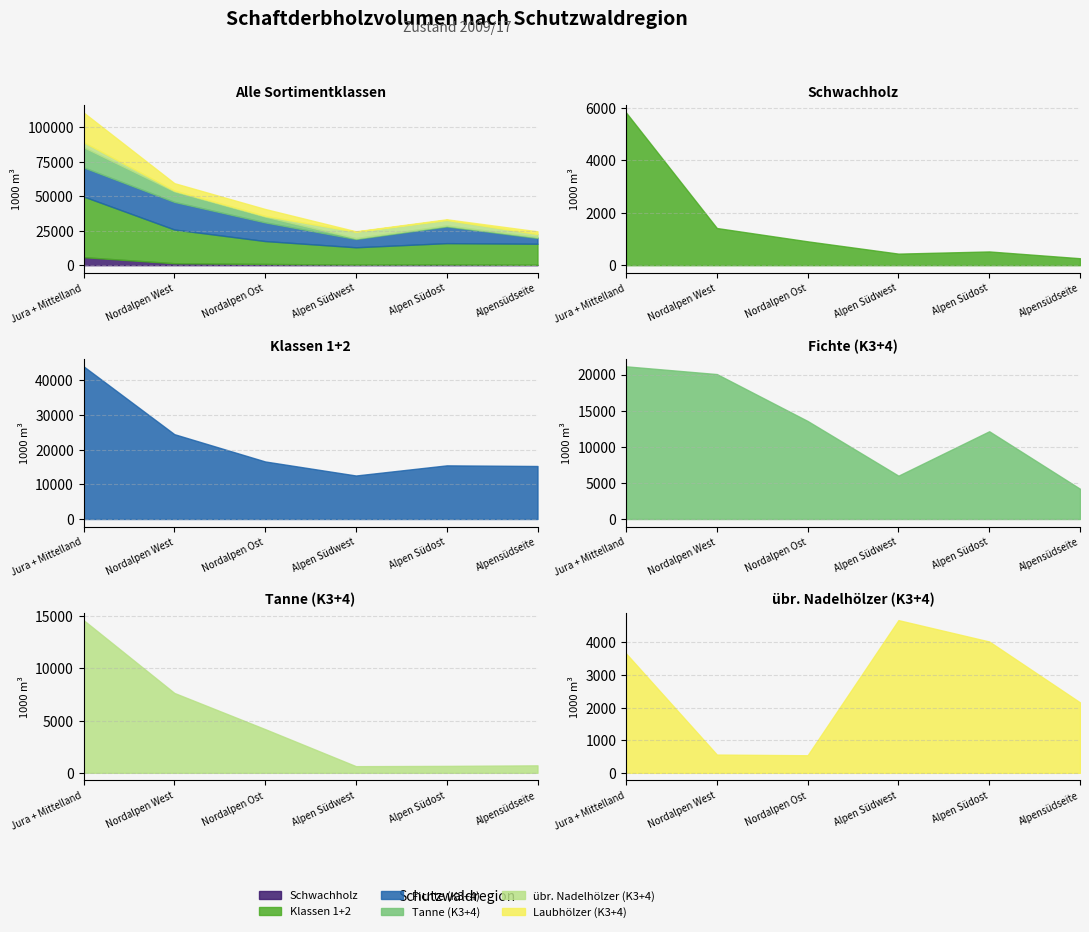

What is the value of the Fichte point at the 4th from the left?

5587